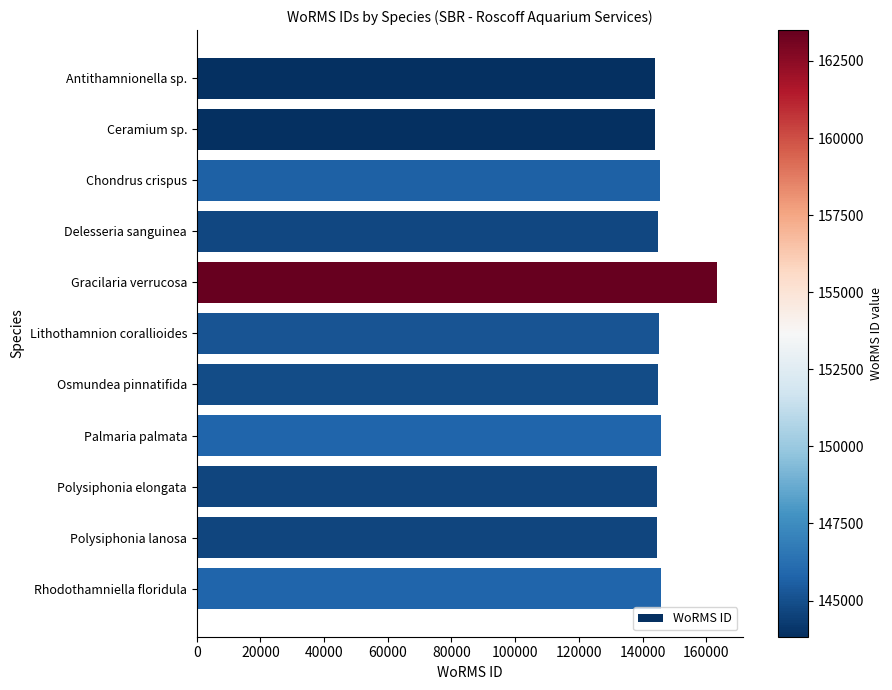

What is the smallest value displayed?

143828